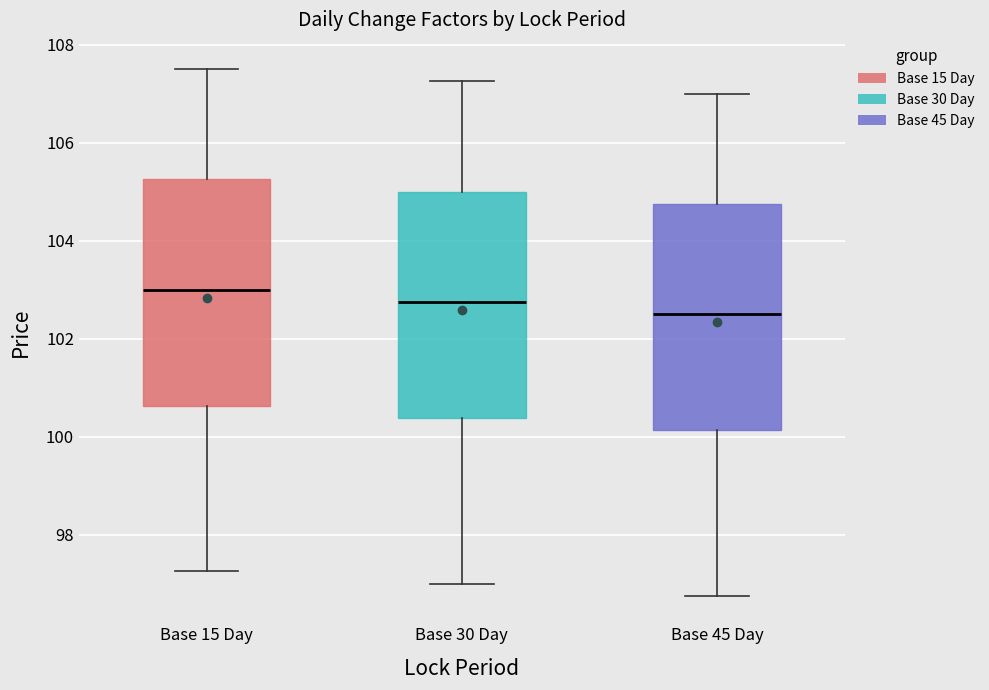

Reading left to right, read every box against the y-axis: the position of its median line, the range the box covers, and the ends of its whiskers. The values are not printed on the chart, so give them approximately, as read against the axis.

Base 15 Day: median 103.0, box 100.6 to 105.2, whiskers 97.2 to 107.6
Base 30 Day: median 102.8, box 100.4 to 105.0, whiskers 97.0 to 107.2
Base 45 Day: median 102.6, box 100.2 to 104.8, whiskers 96.8 to 107.0